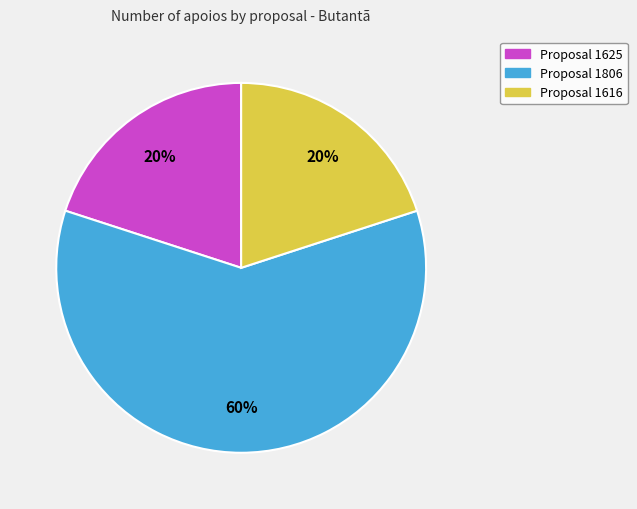

Count the number of slices in the pie.

3